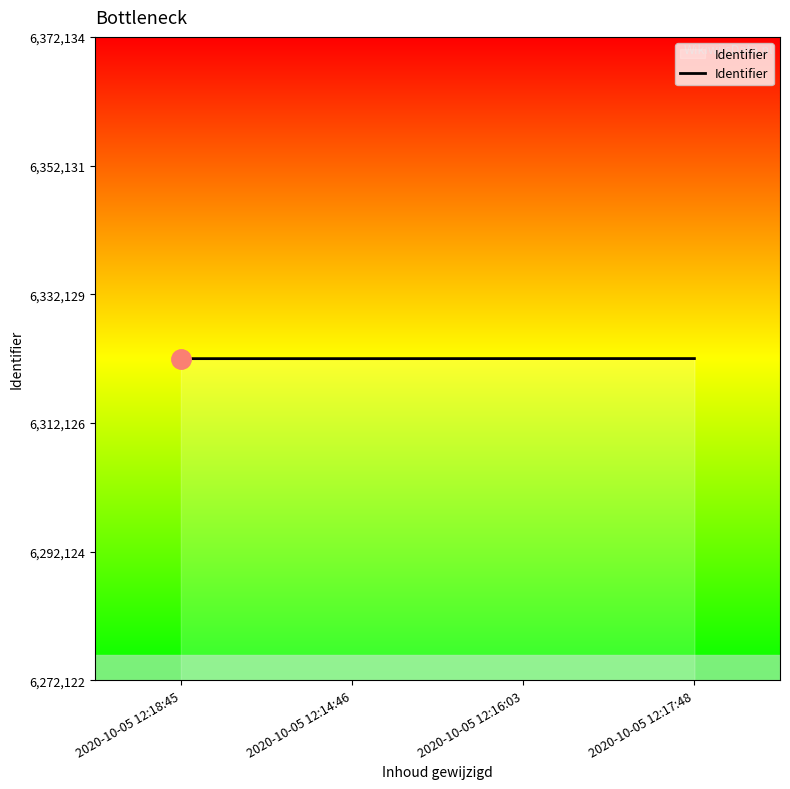

What is the average value?

6322127